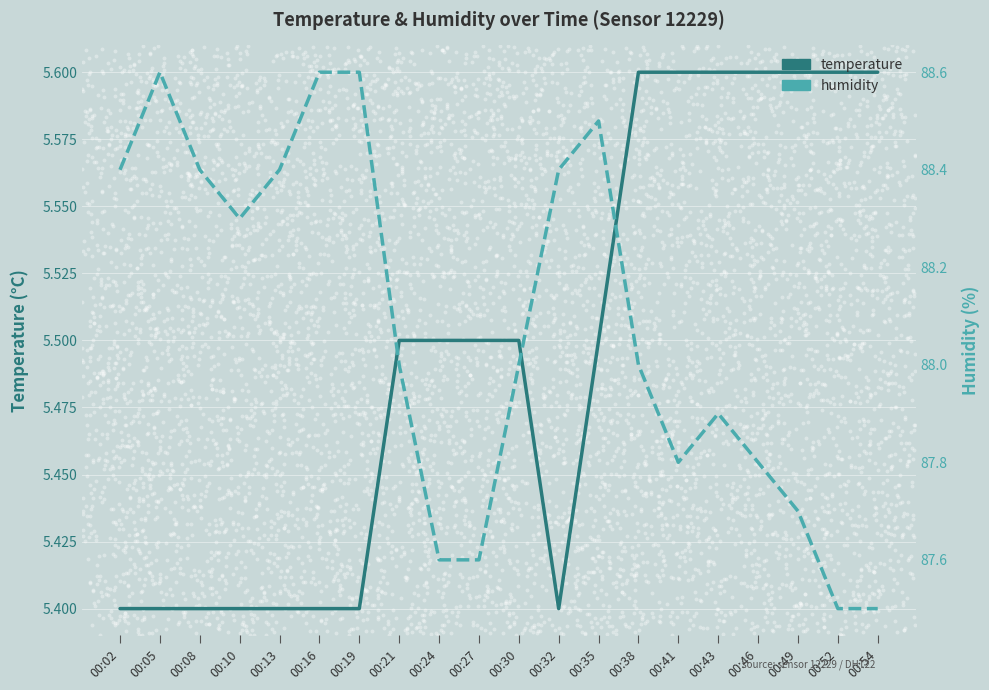

Which series has the largest total across all categories?

humidity